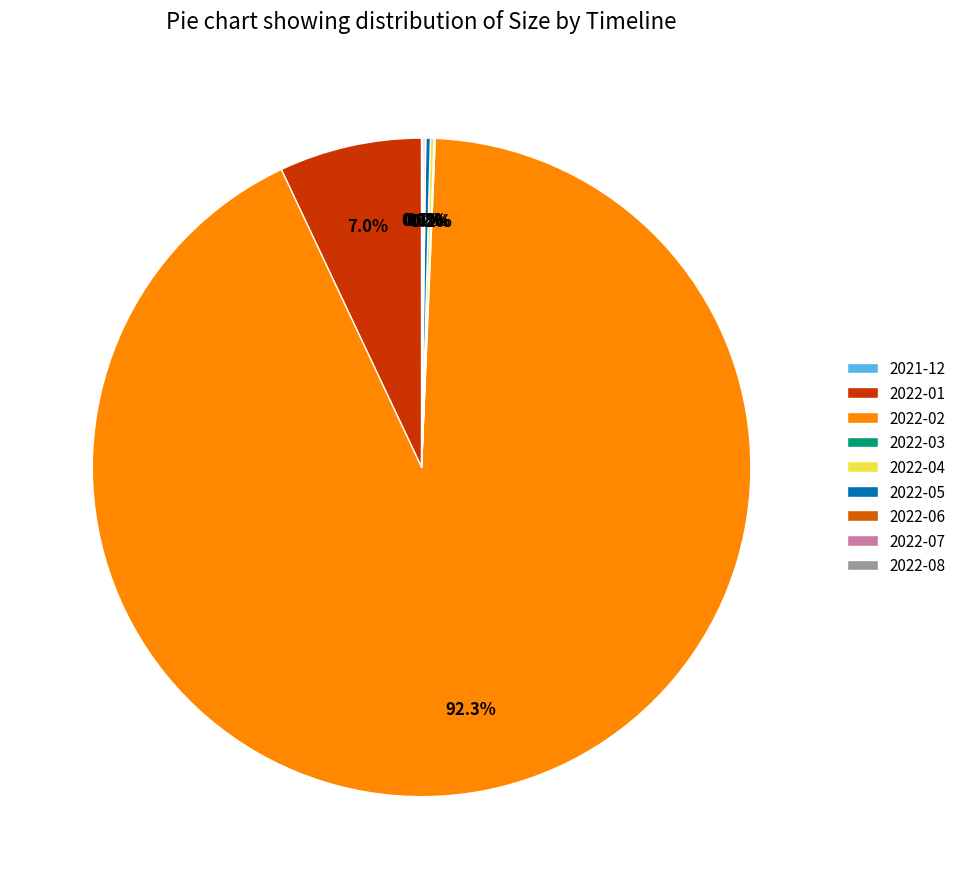

To the nearest percent, what is the average slice percentage?

11%